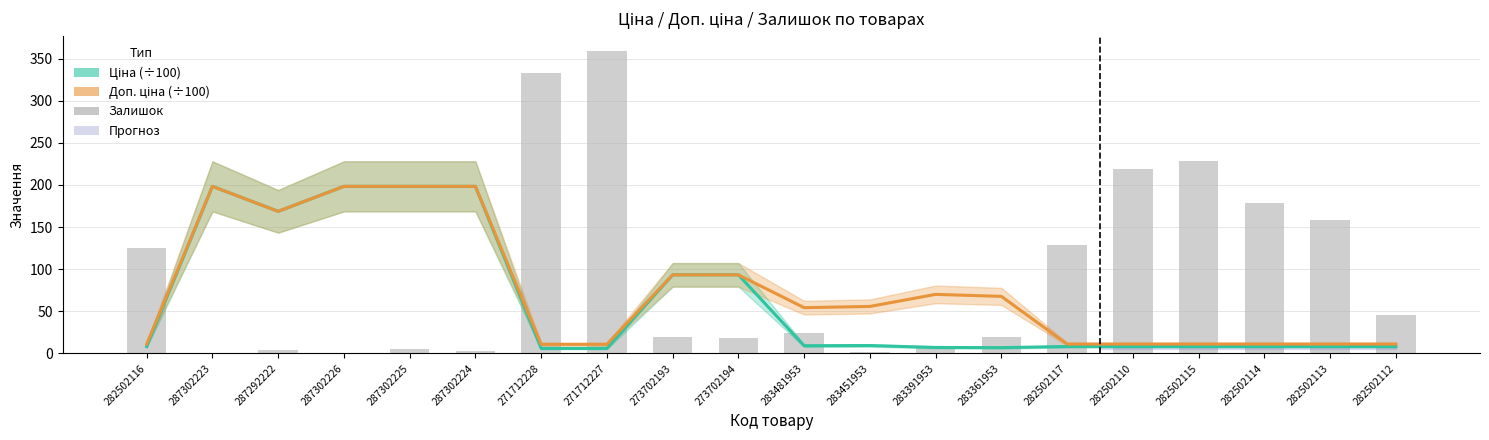

At how many categories does at least one series exceed 175?

9